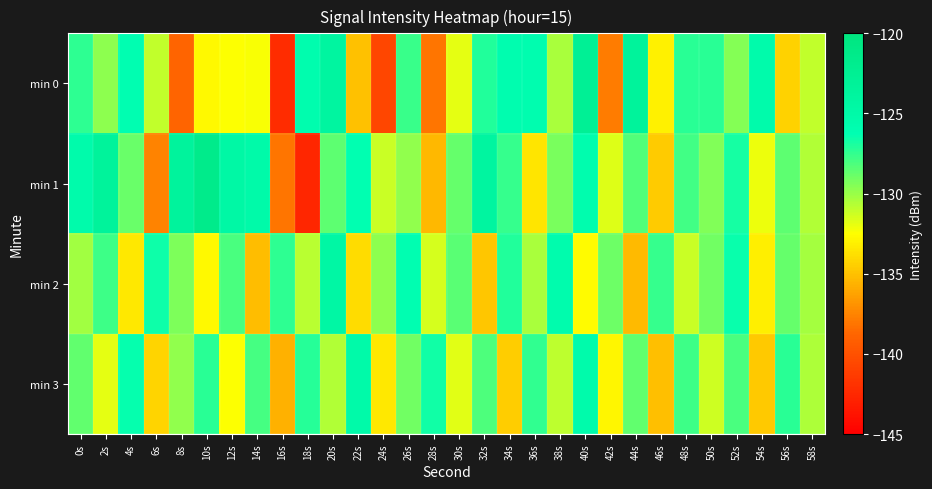

Rank the series at 48s from highest to lowest value.

min 0, min 3, min 1, min 2